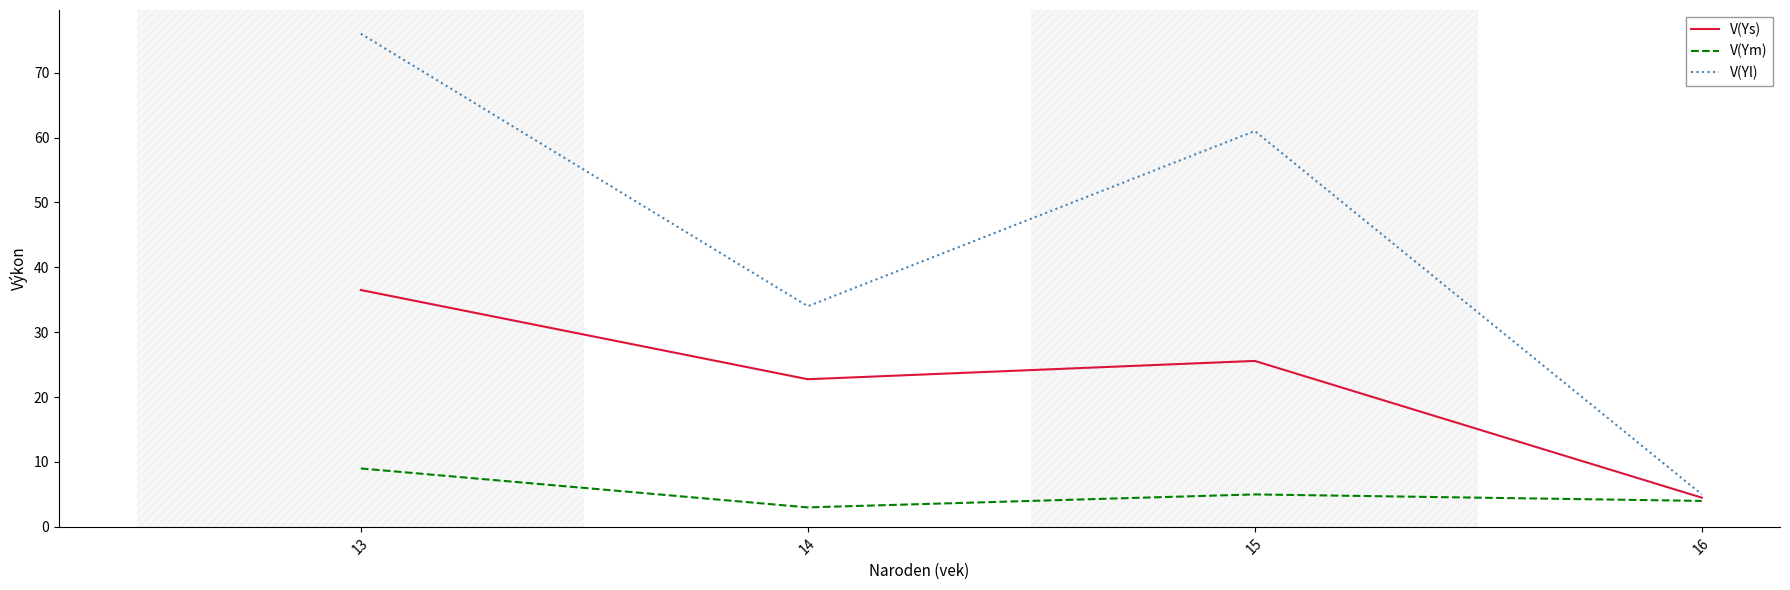

Which series changed the most between 13 and 15?

V(Yl)